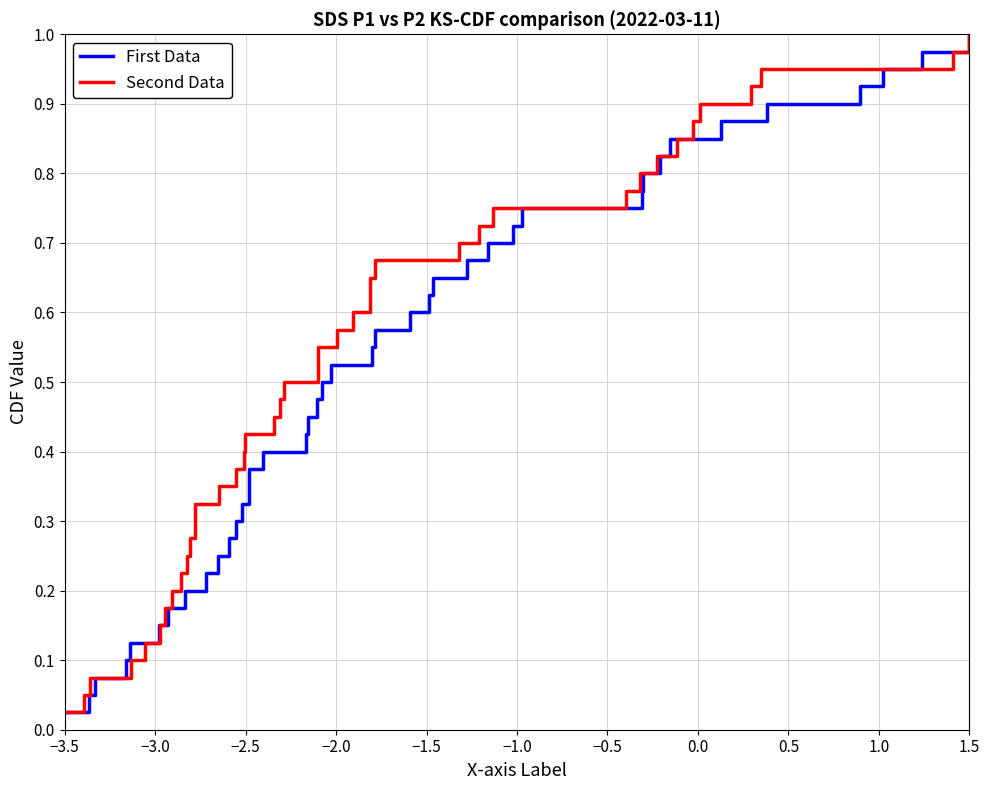

What is the difference between the maximum and minimum values in the First Data series?

1.0